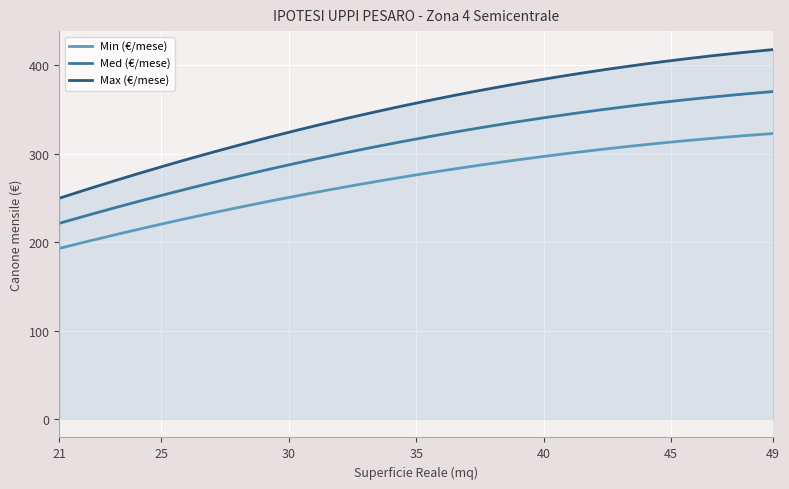

How many lines are shown in the chart?

3